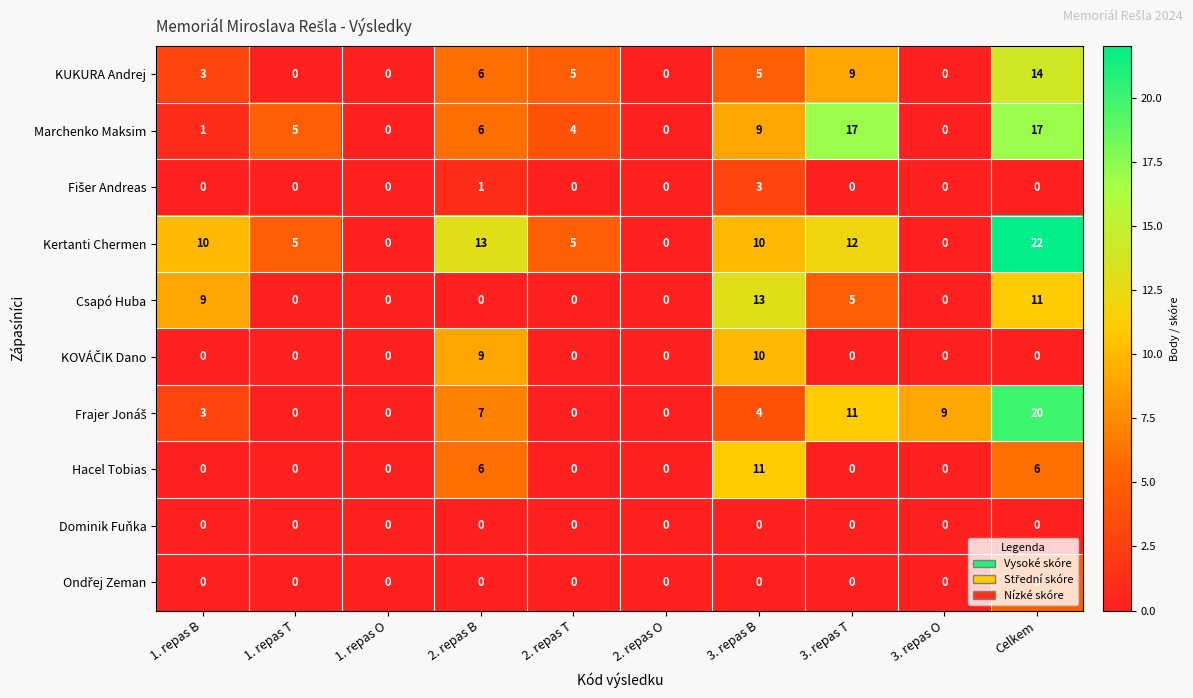

What is the difference between the highest and lowest values at 3. repas B?

13